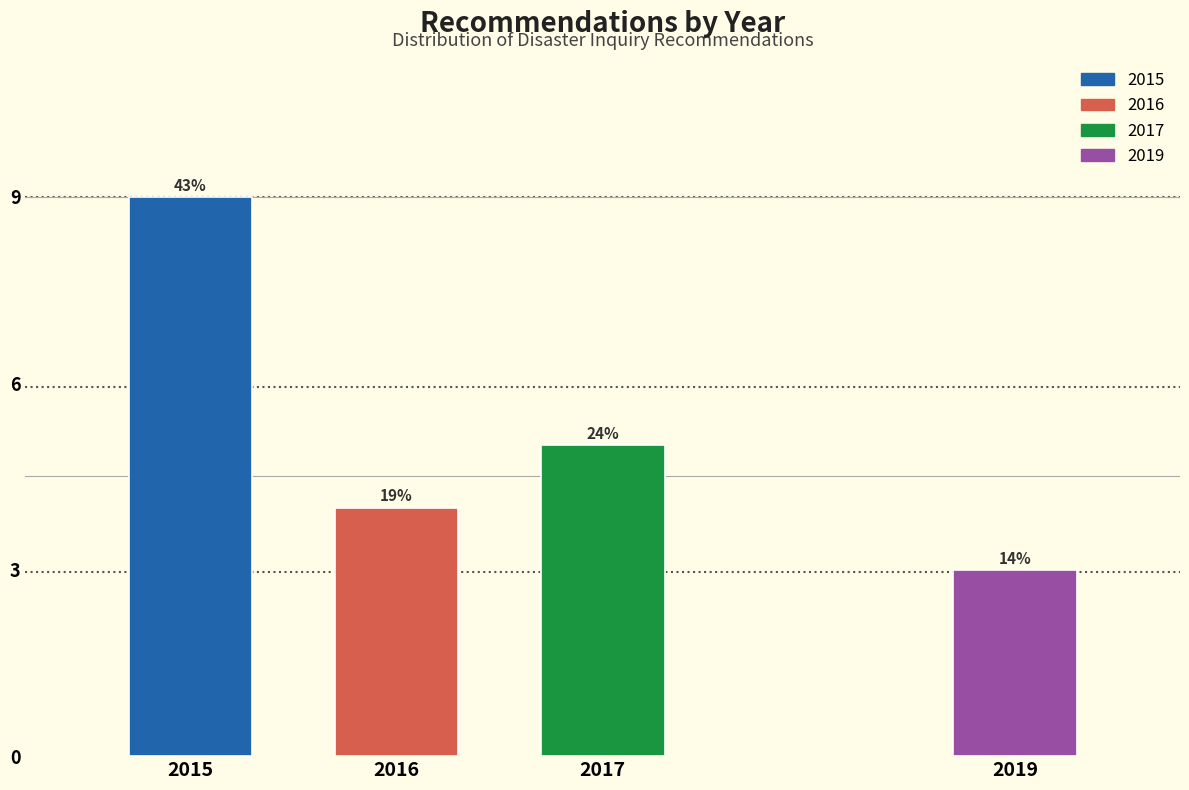

How many bars are there in total?

4